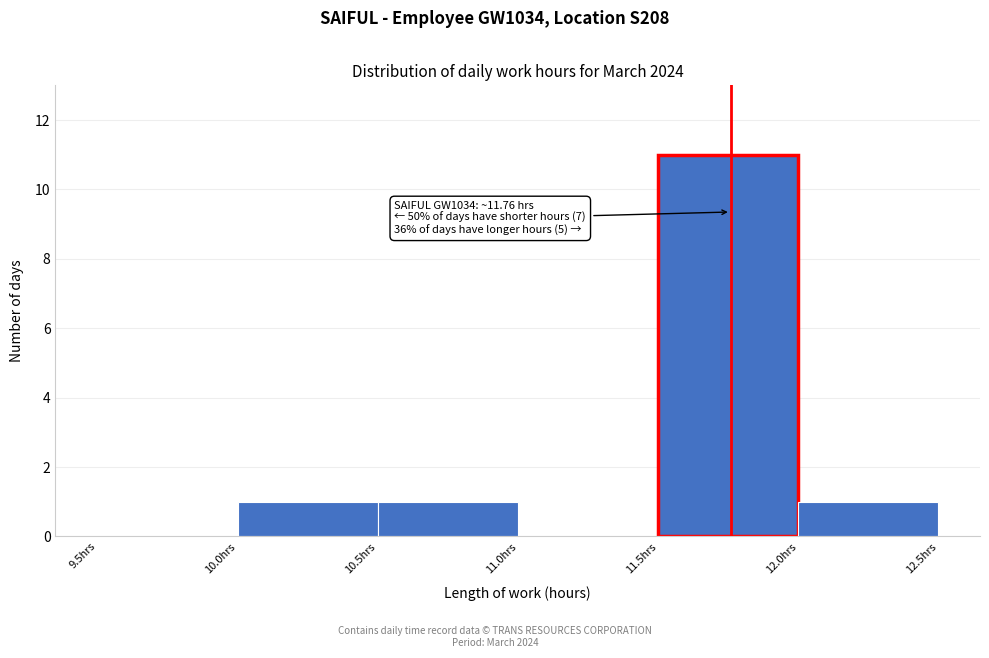

Which range on the x-axis has the tallest bar?

11.5 to 12.0